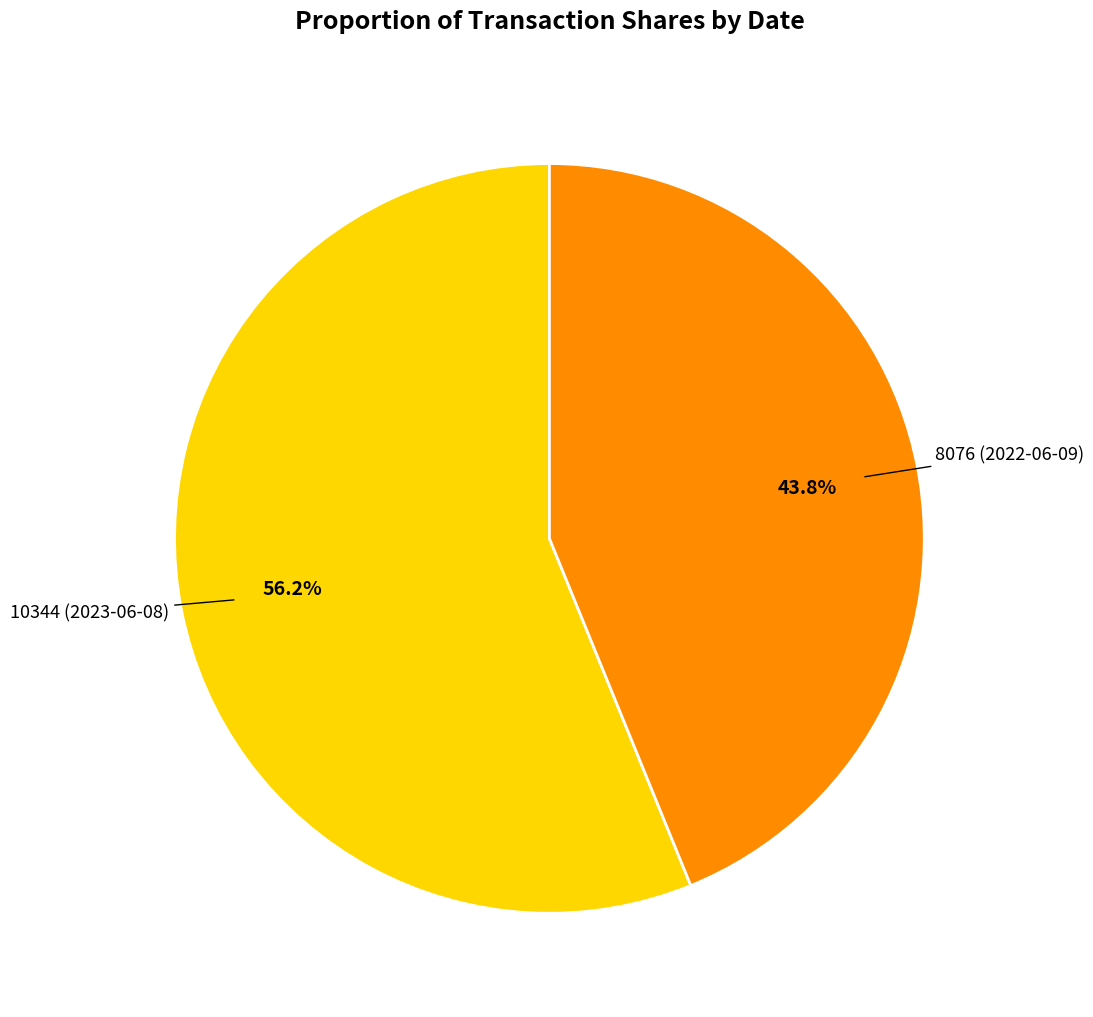

Does any single category account for the majority?

Yes